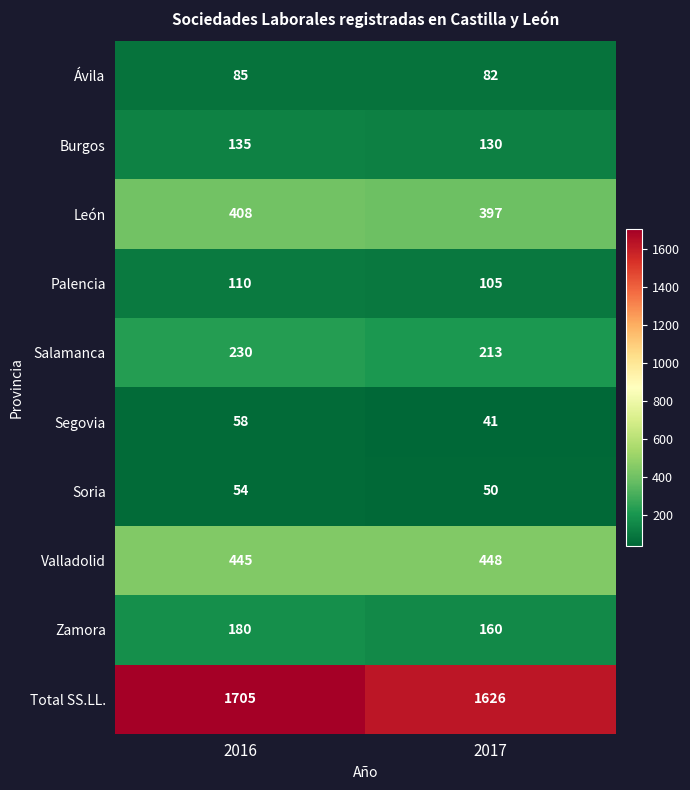

The value of Zamora at 2016 is 180. True or false?

True